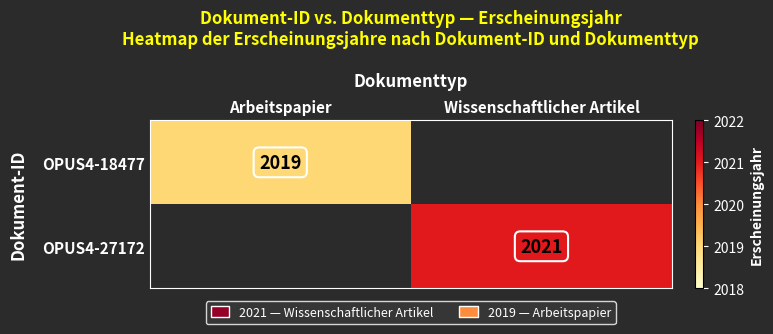

True or false: OPUS4-18477 has a value of 2019 at Arbeitspapier.

True